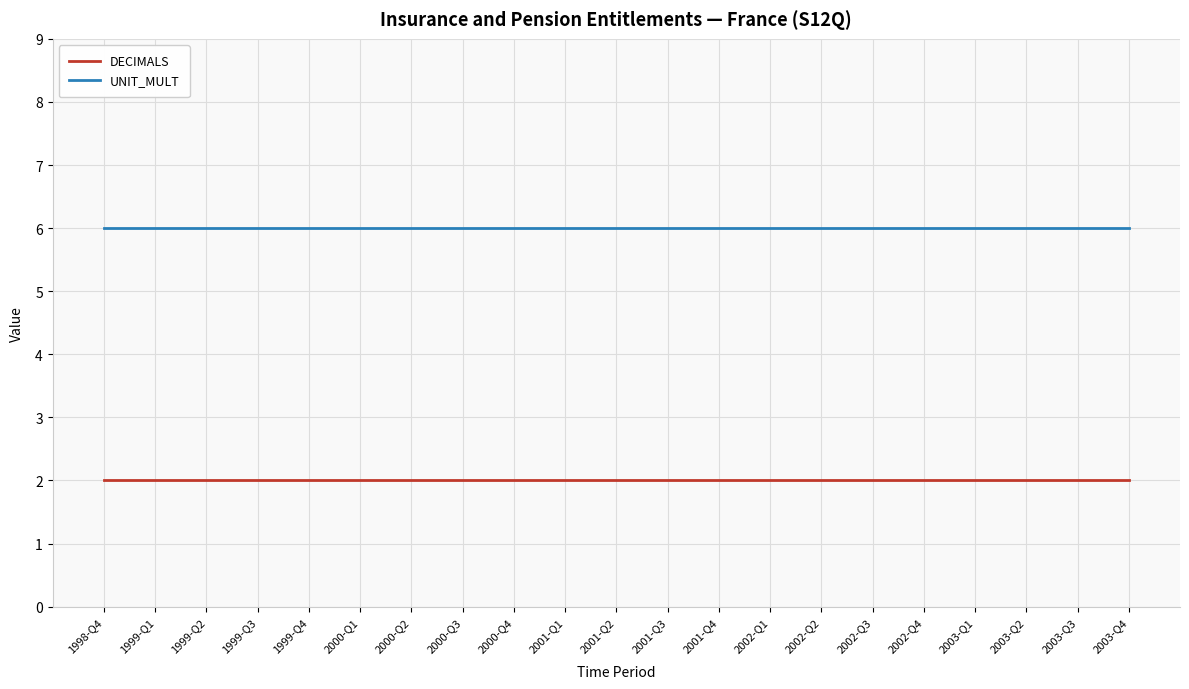

What position from the left is 2001-Q4?

13